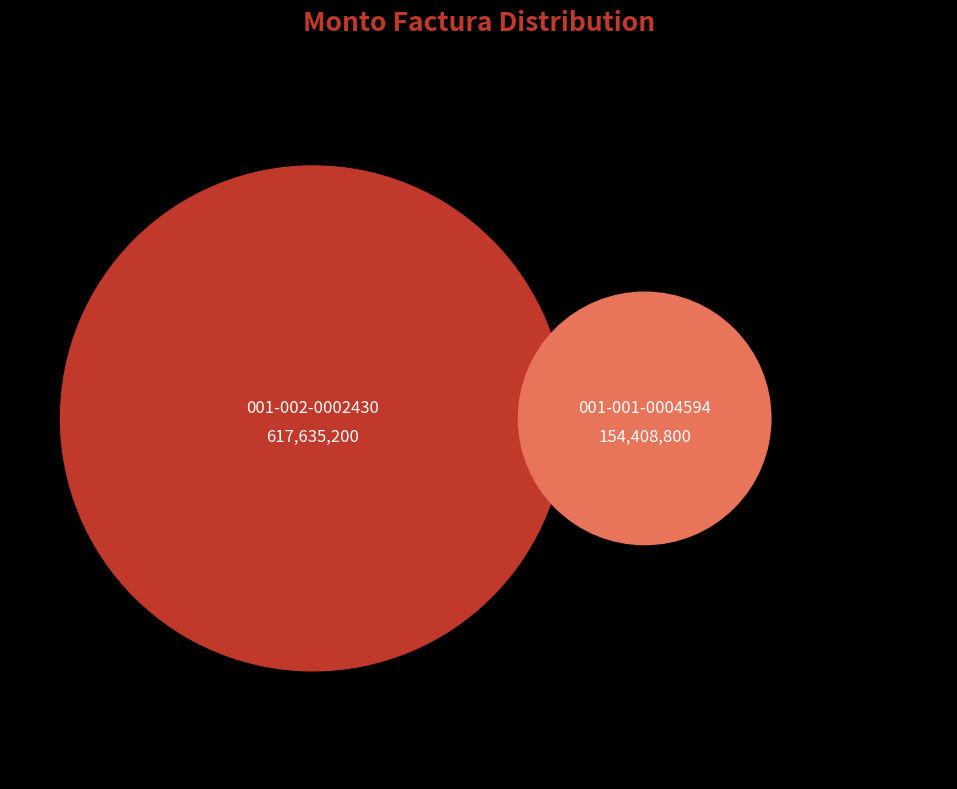

To the nearest percent, what is the difference between the largest and smallest slice percentages?

60%